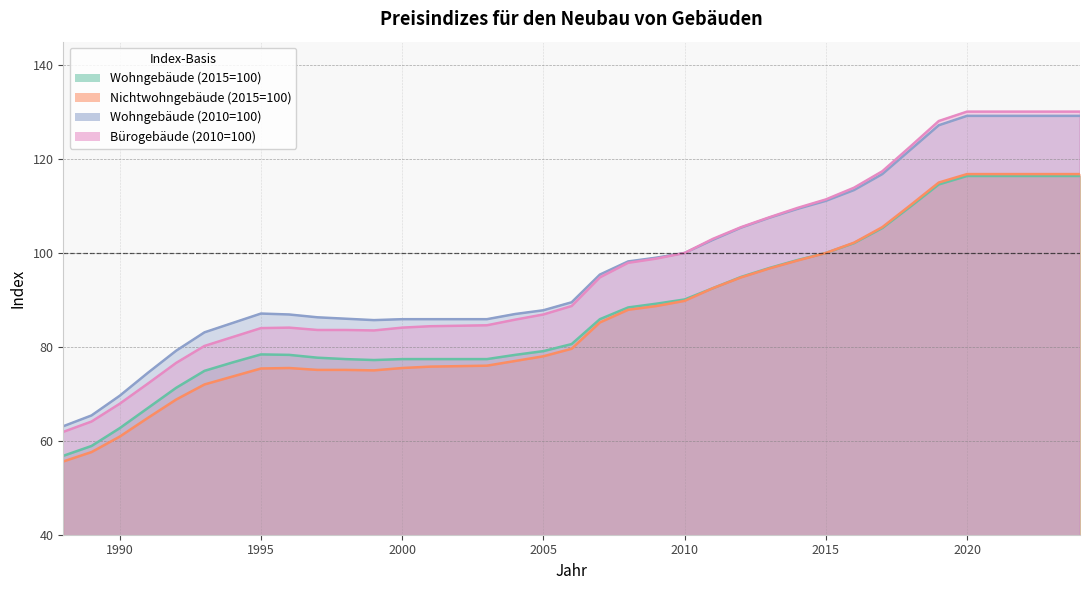

How many values in the Wohngebäude (2010=100) series are below 89?

18